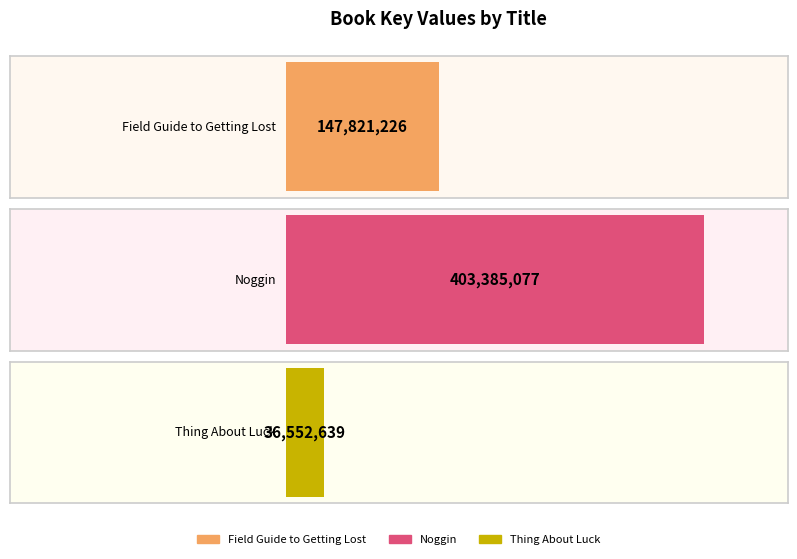

Where is the data nearest to the value 219968858?

Field Guide to Getting Lost